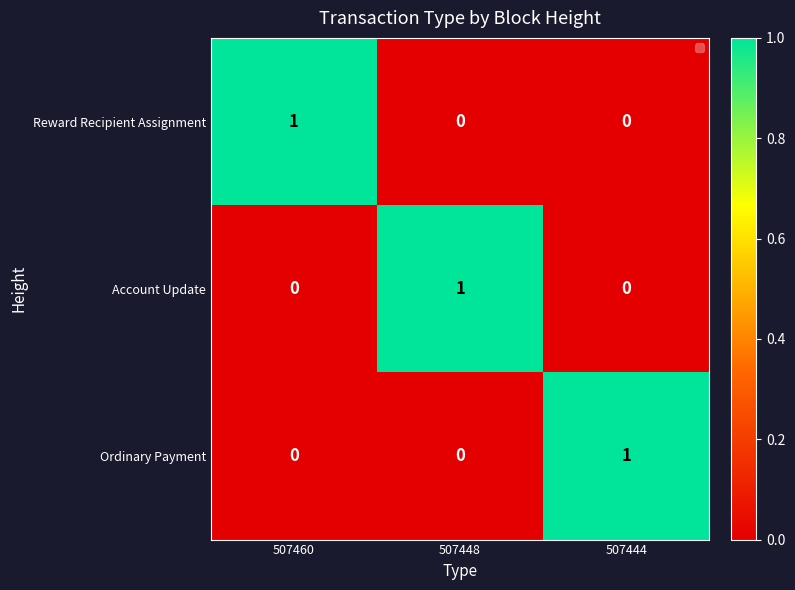

What is the total value across all series at 507460?

1